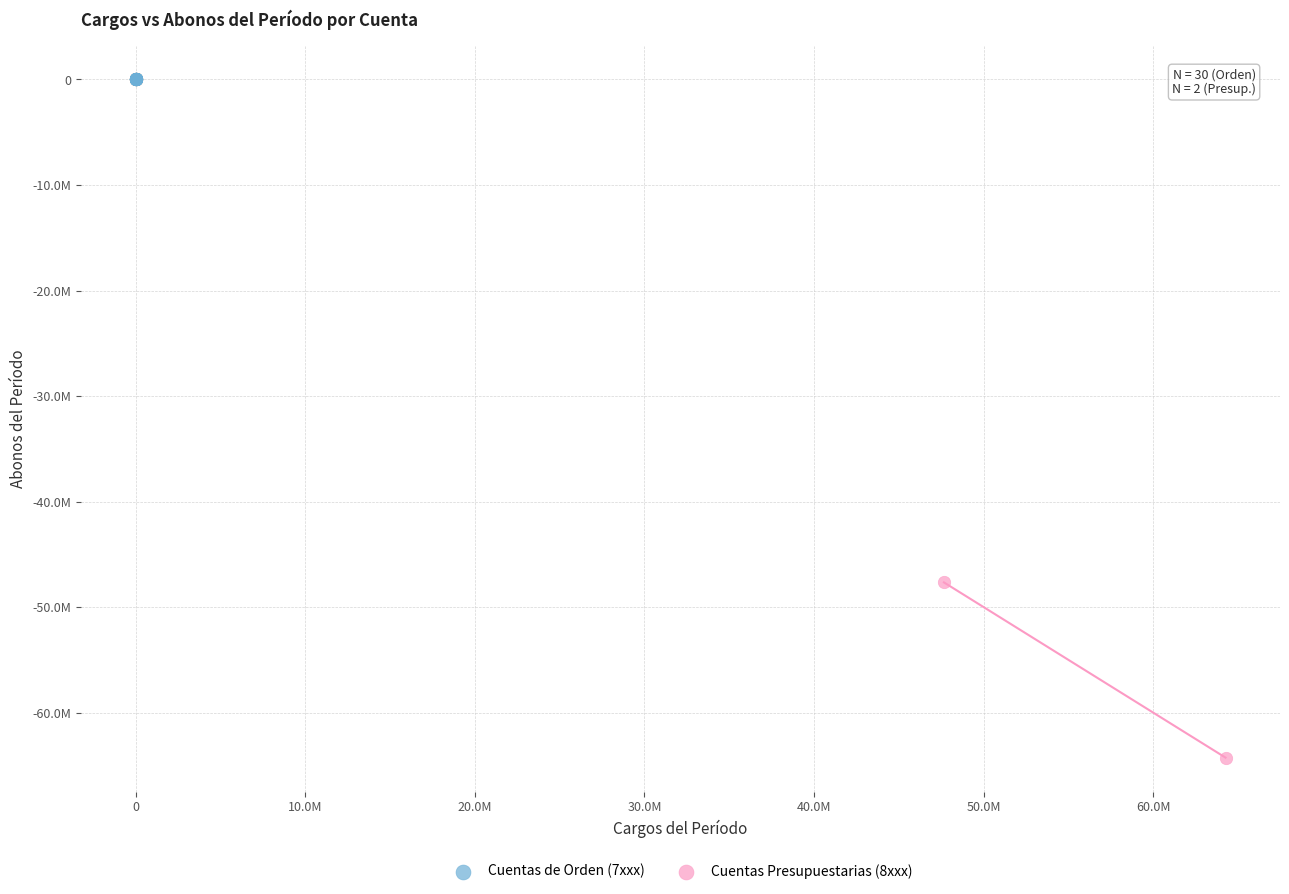

What are all the series names shown in the legend?

Cuentas de Orden (7xxx), Cuentas Presupuestarias (8xxx)